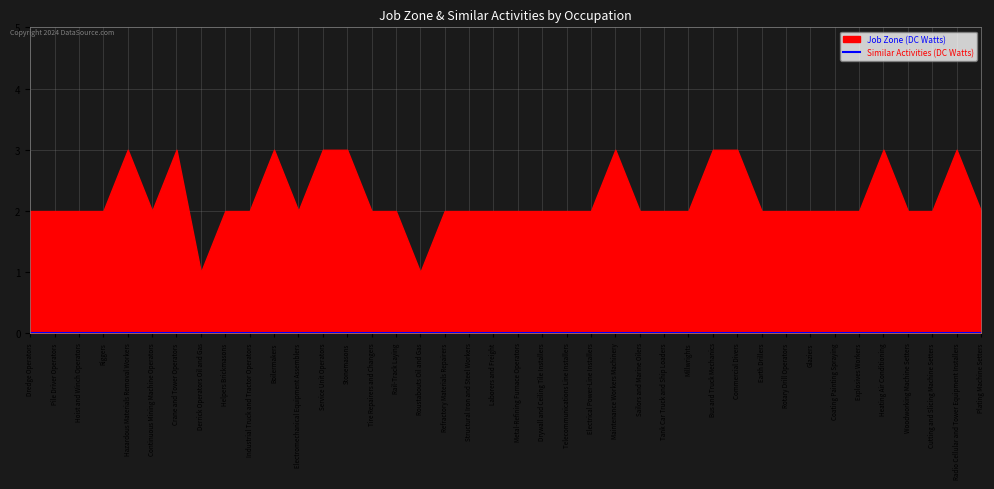

Reading right to left, transcribe all the data shown in this chart.

Job Zone: 2	3	2	2	3	2	2	2	2	2	3	3	2	2	2	3	2	2	2	2	2	2	2	1	2	2	3	3	2	3	2	2	1	3	2	3	2	2	2	2
Similar Activities: 0	0	0	0	0	0	0	0	0	0	0	0	0	0	0	0	0	0	0	0	0	0	0	0	0	0	0	0	0	0	0	0	0	0	0	0	0	0	0	0